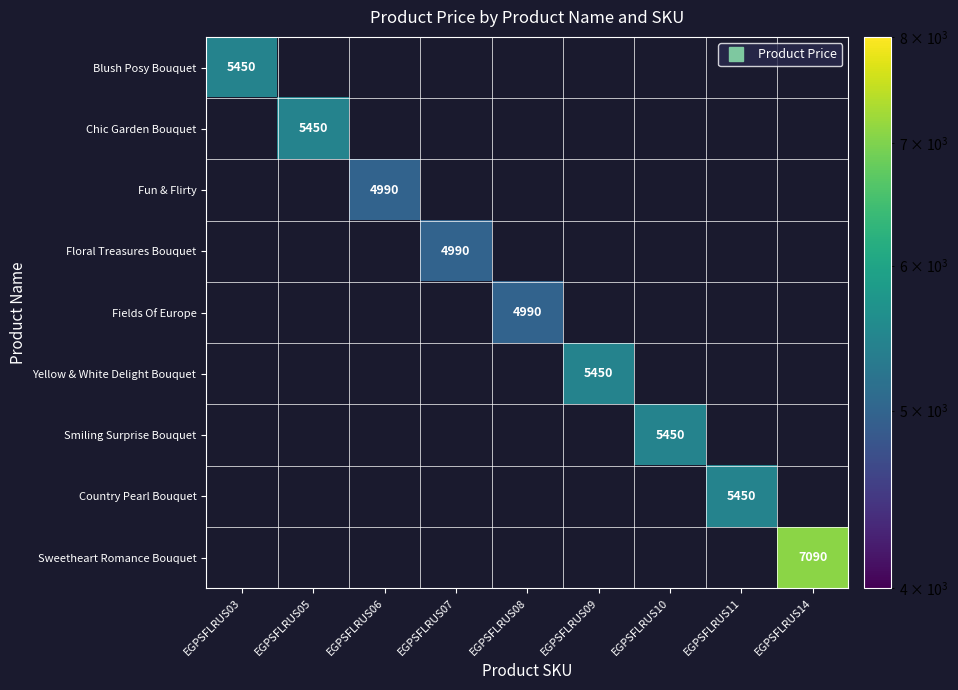

Which category has the highest value across all series?

EGPSFLRUS14